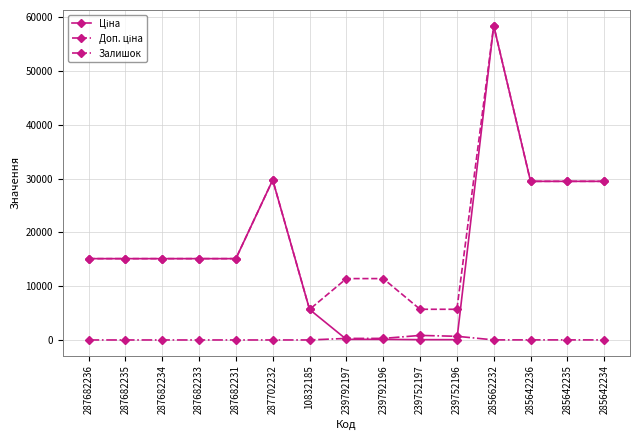

What is the difference between the highest and lowest values at 287682235?

15120.0